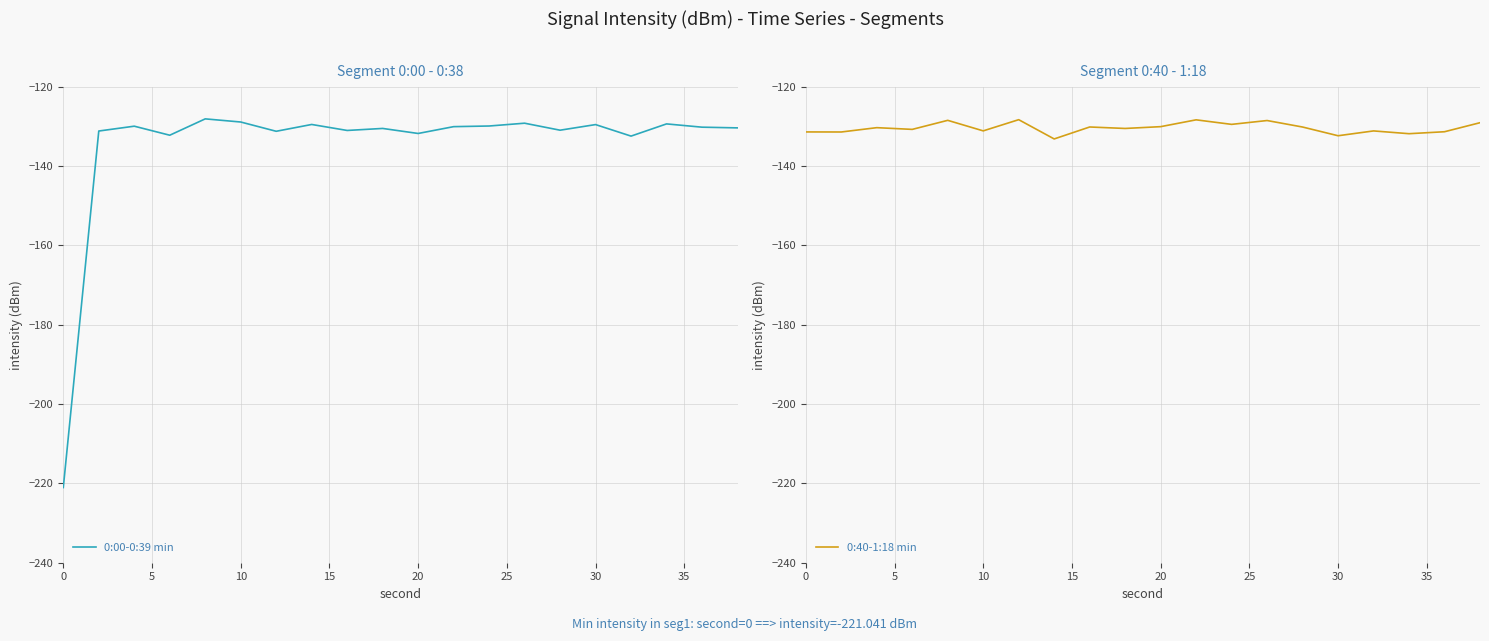

How many data points does each series have?

20